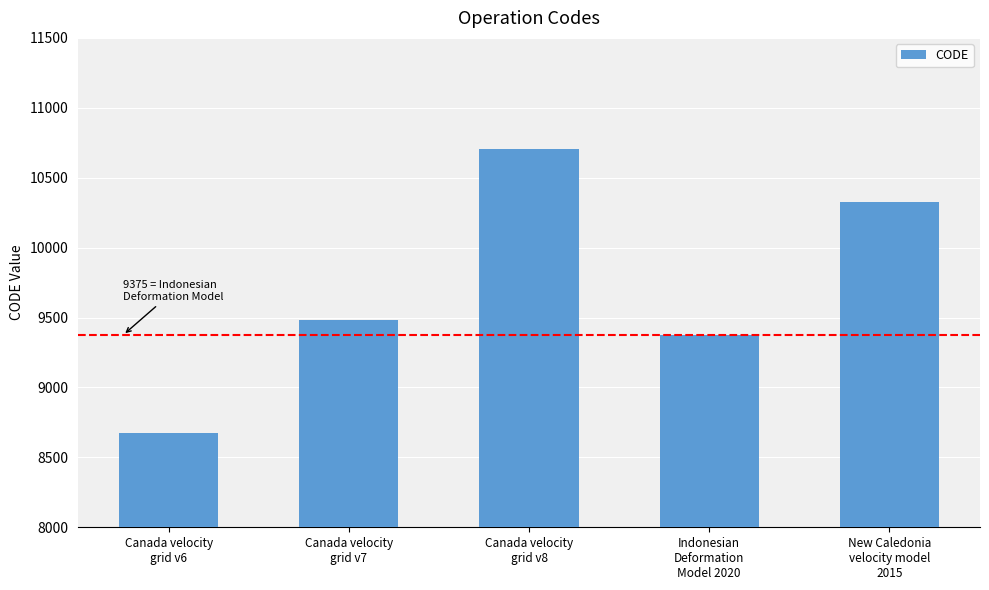

Which has a higher value, Canada velocity
grid v8 or New Caledonia
velocity model
2015?

Canada velocity
grid v8